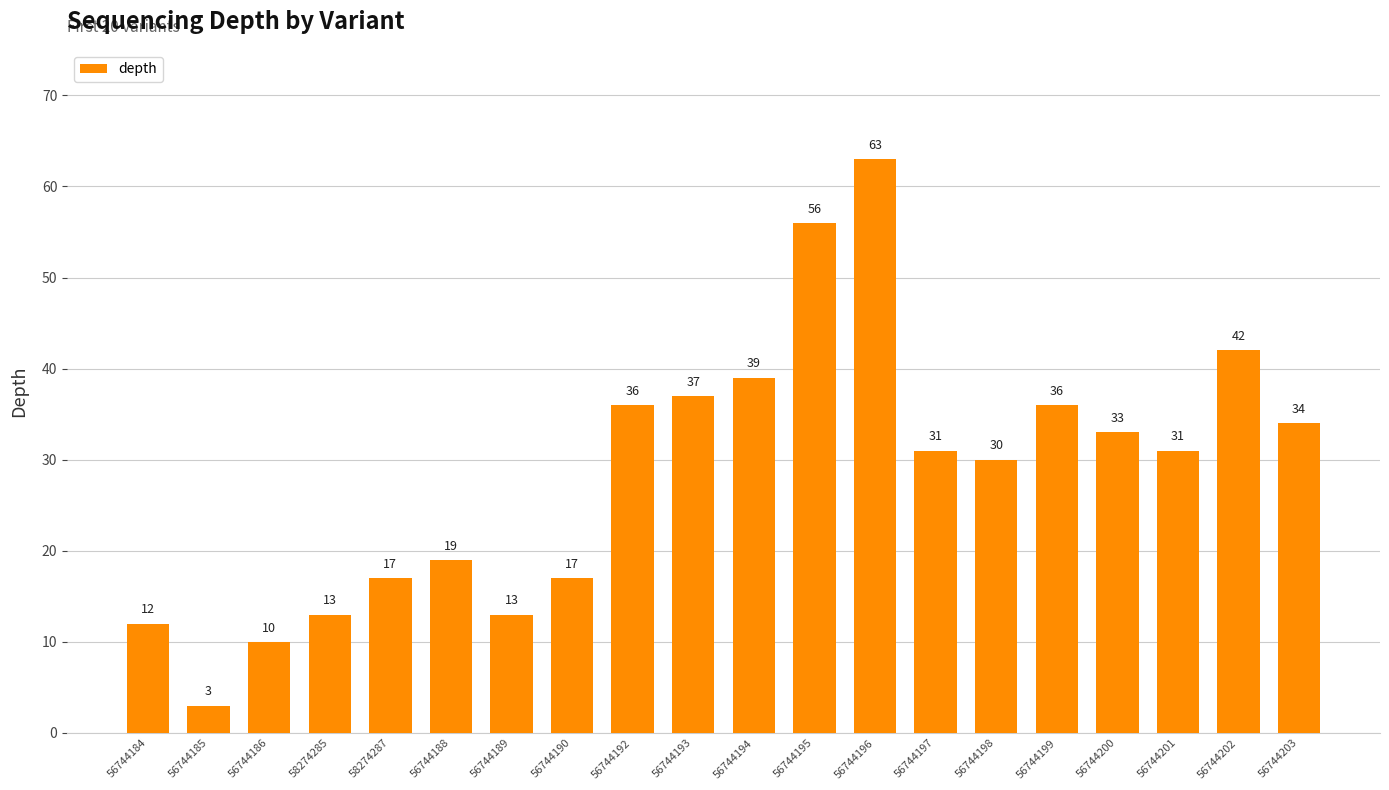

What is the greatest value displayed?

63